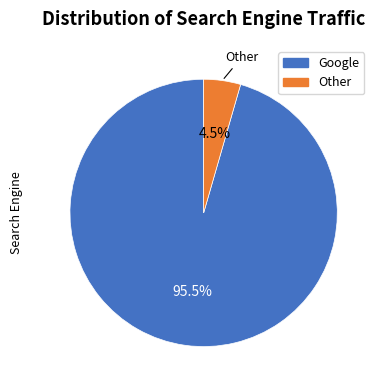

Count the number of slices in the pie.

2